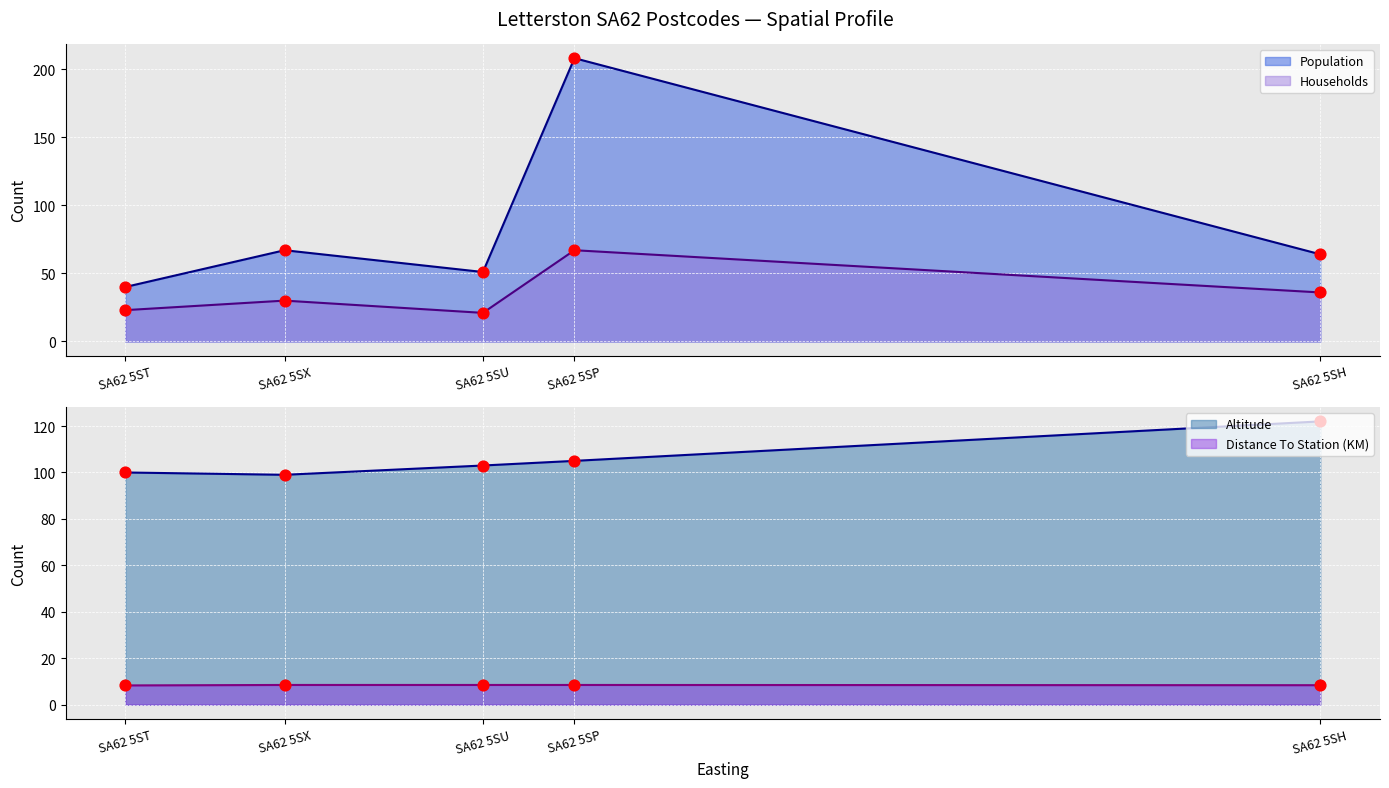

What is the total value across all series at SA62 5ST?

171.3